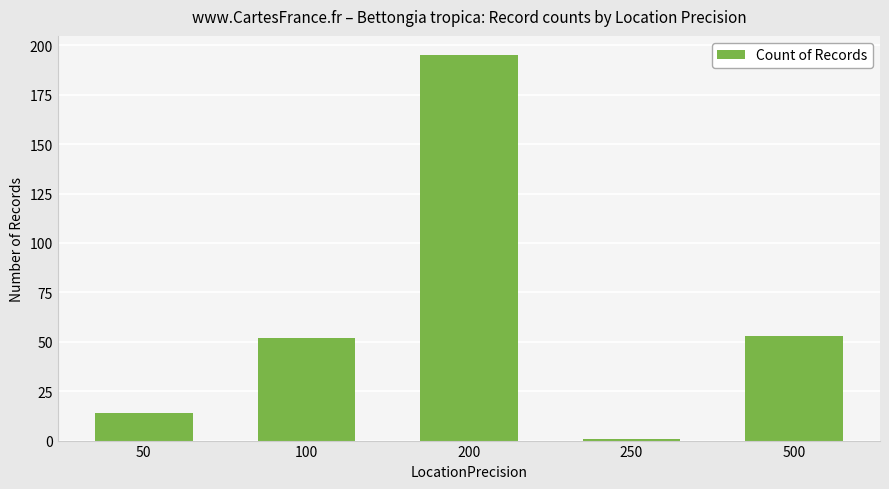

What is the change in value from 200 to 500?

-142